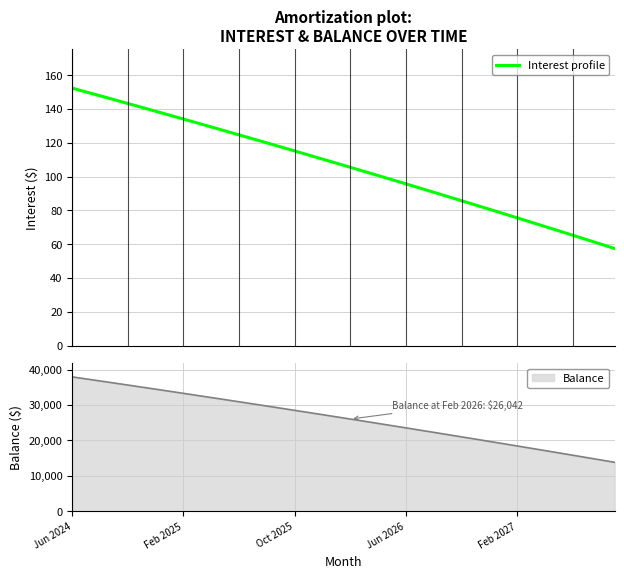

Rank the categories by value from lowest to highest.

39, 38, 37, 36, 35, 34, 33, 32, 31, 30, 29, 28, 27, 26, 25, 24, 23, 22, 21, 20, 19, 18, 17, 16, 15, 14, 13, 12, 11, 10, 9, 8, 7, 6, 5, Feb 2027, Jun 2026, Oct 2025, Feb 2025, Jun 2024